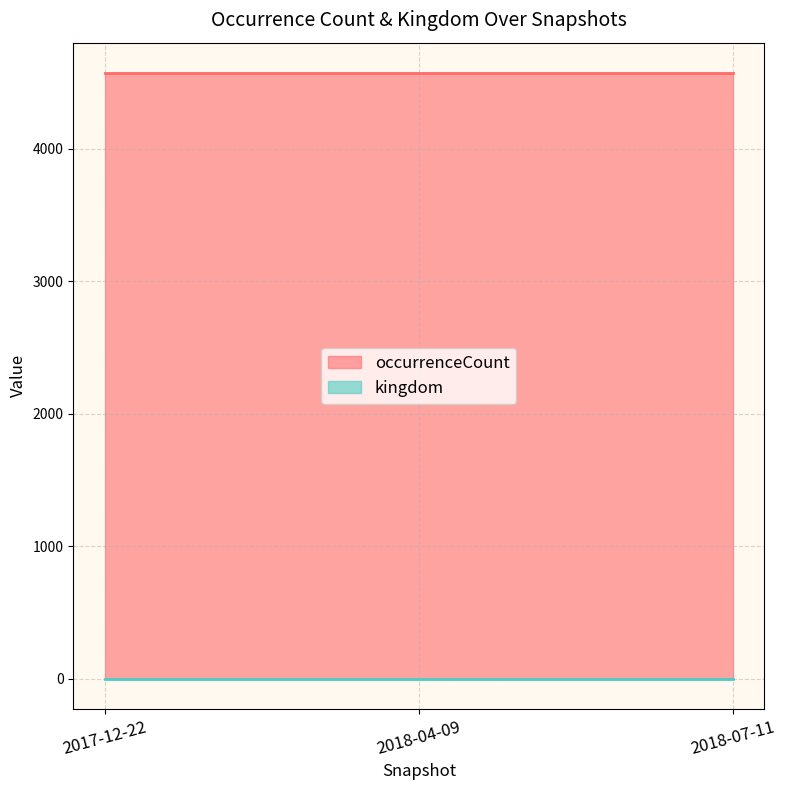

Which label corresponds to the smallest value in the chart?

2017-12-22